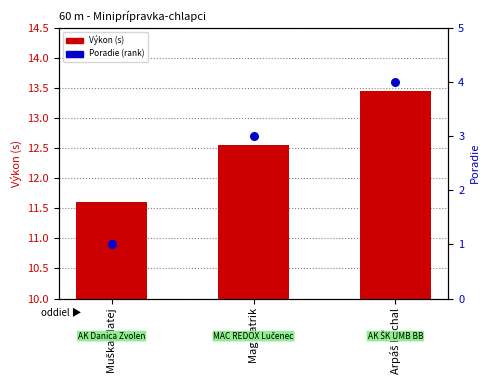

At which category is the sum across all series the highest?

Arpáš Michal